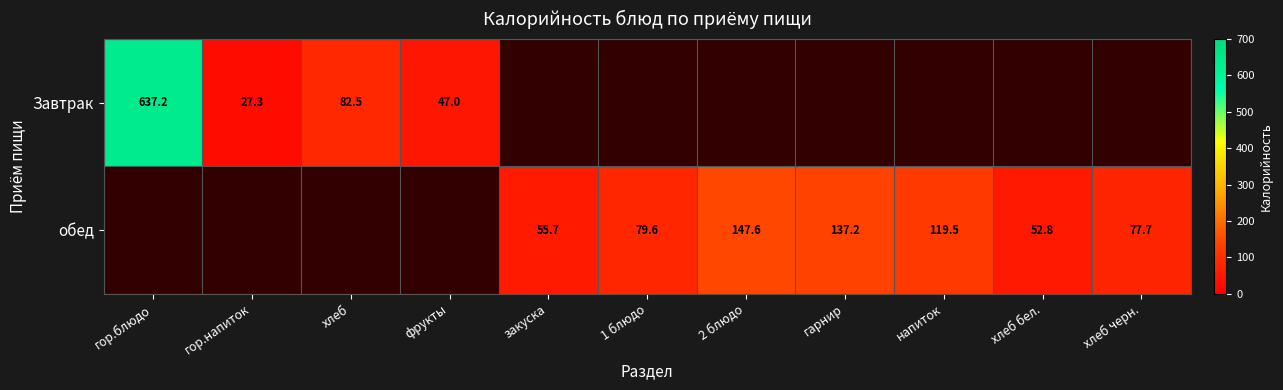

What is the sum of the обед values at 1 блюдо and гарнир?

216.8